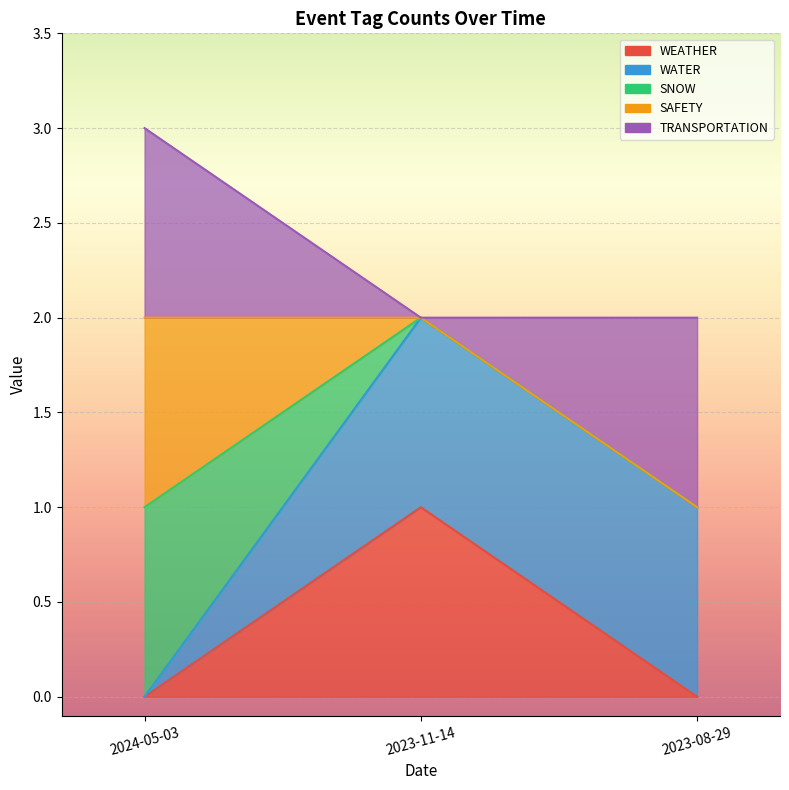

Is the value of WEATHER at 2024-05-03 greater than the value of TRANSPORTATION at 2024-05-03?

No